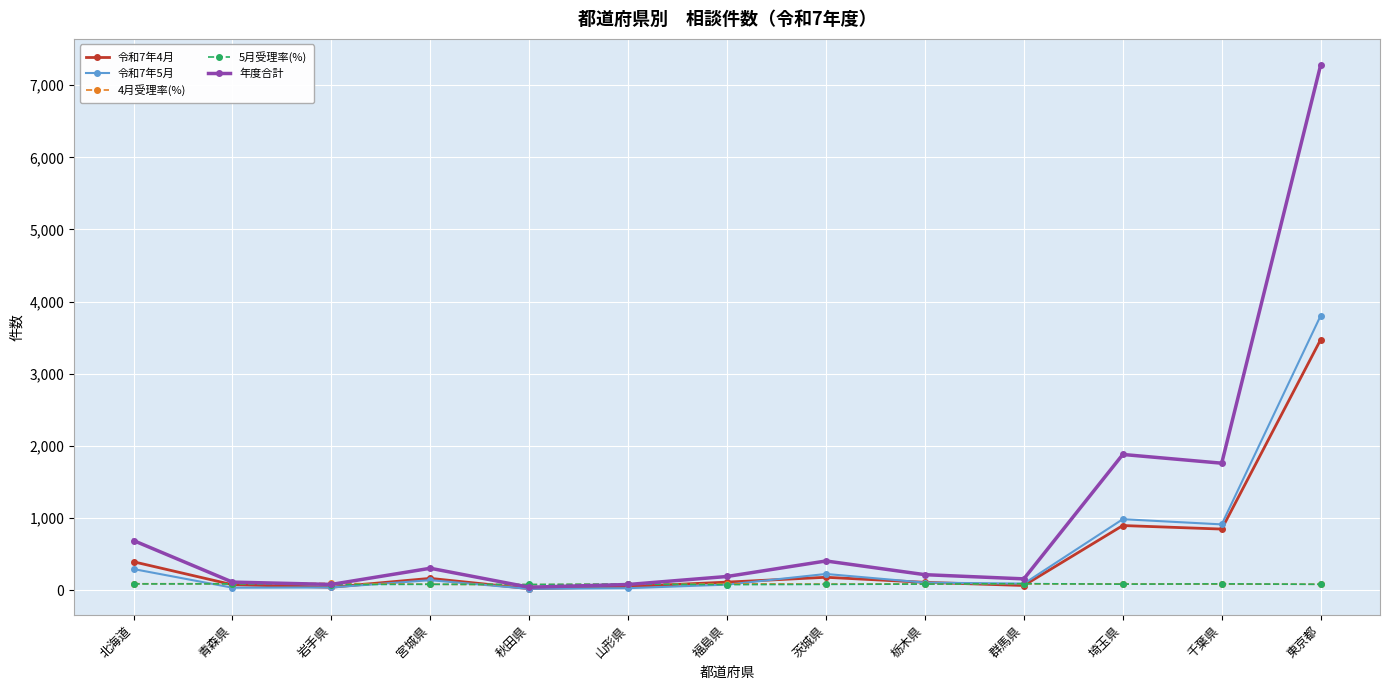

Which series has the largest total across all categories?

年度合計